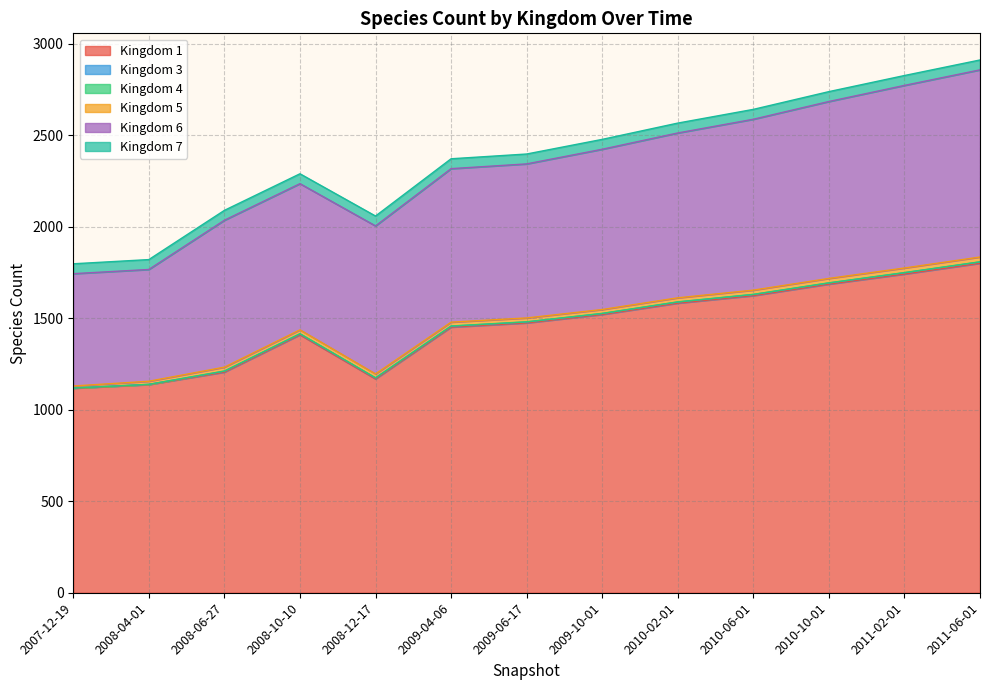

What is the difference between the second highest and minimum values in the 3 series?

6